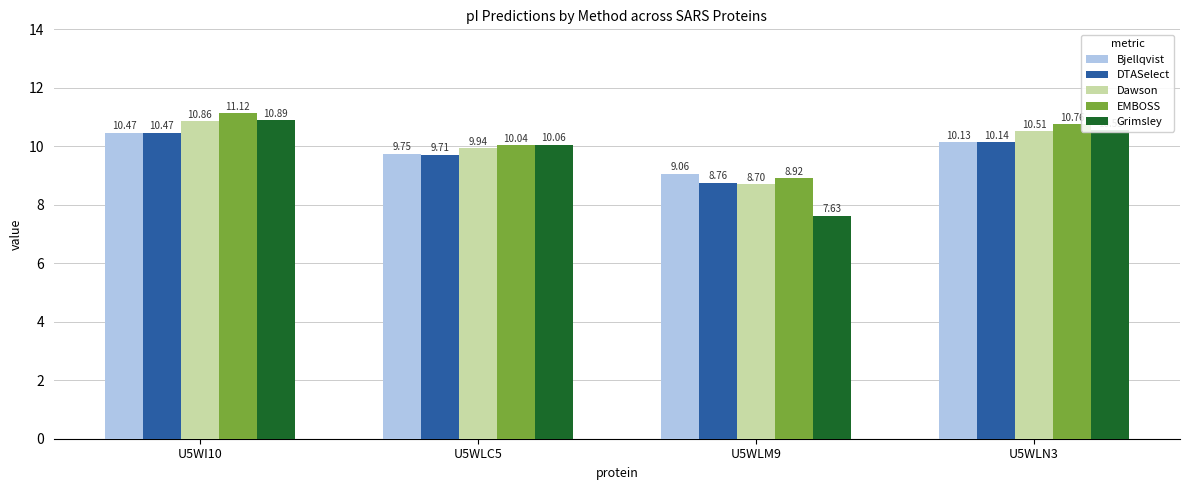

The value of DTASelect at U5WLM9 is 2.7. True or false?

False